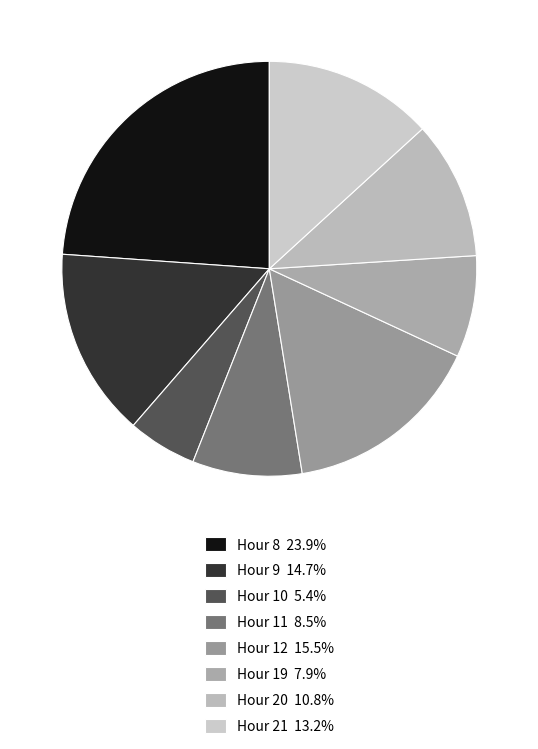

To the nearest percent, what is the average slice percentage?

12%